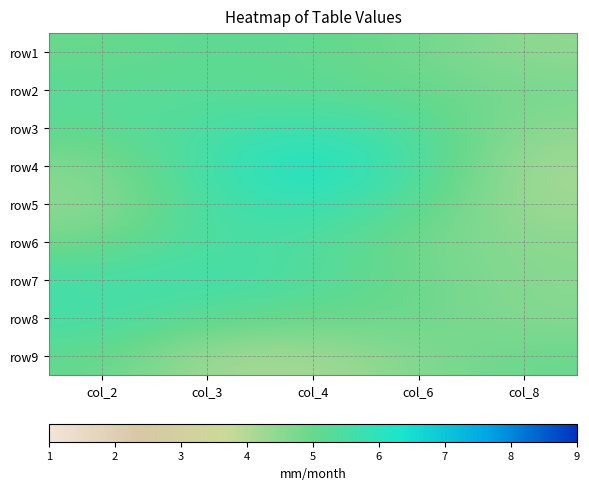

What is the greatest value displayed?

6.3